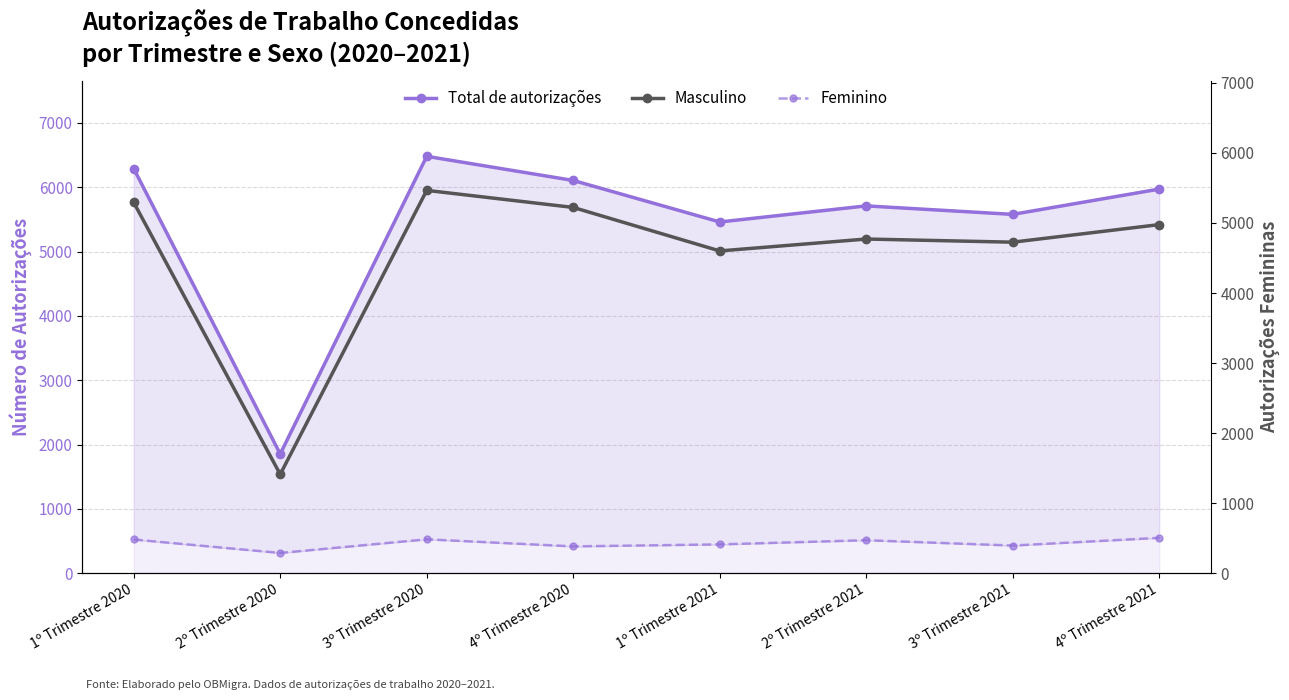

True or false: Feminino and Total de autorizações intersect in this chart.

False